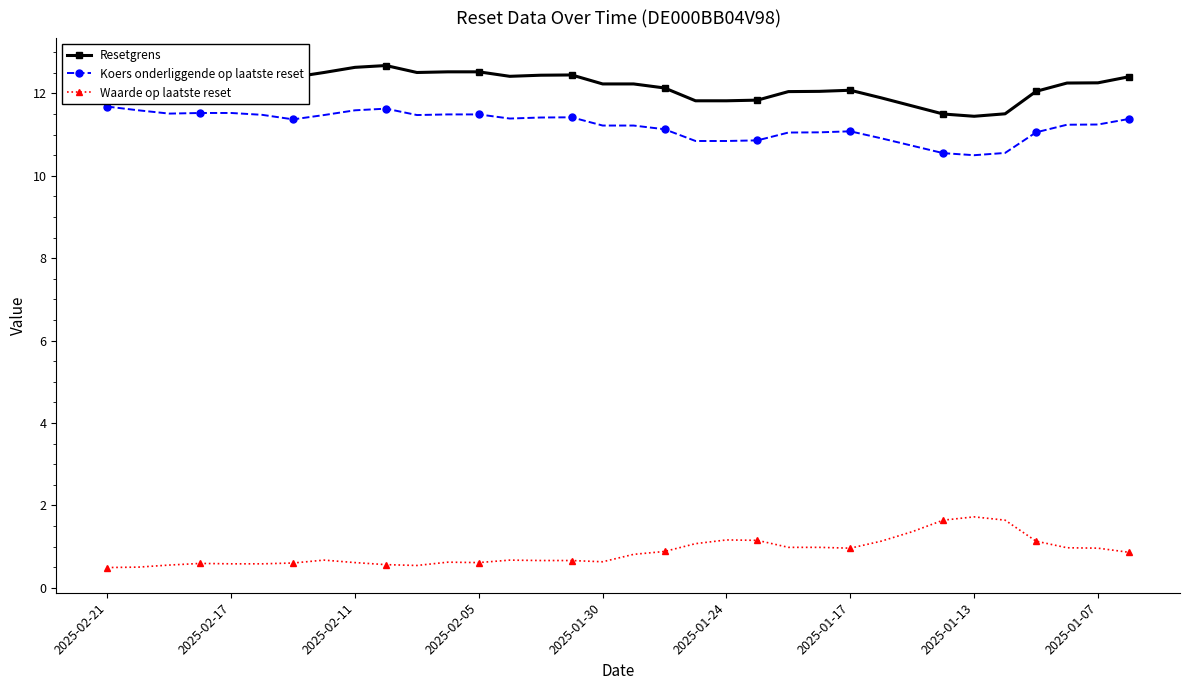

Rank the series by their maximum value, from highest to lowest.

Resetgrens, Koers onderliggende op laatste reset, Waarde op laatste reset